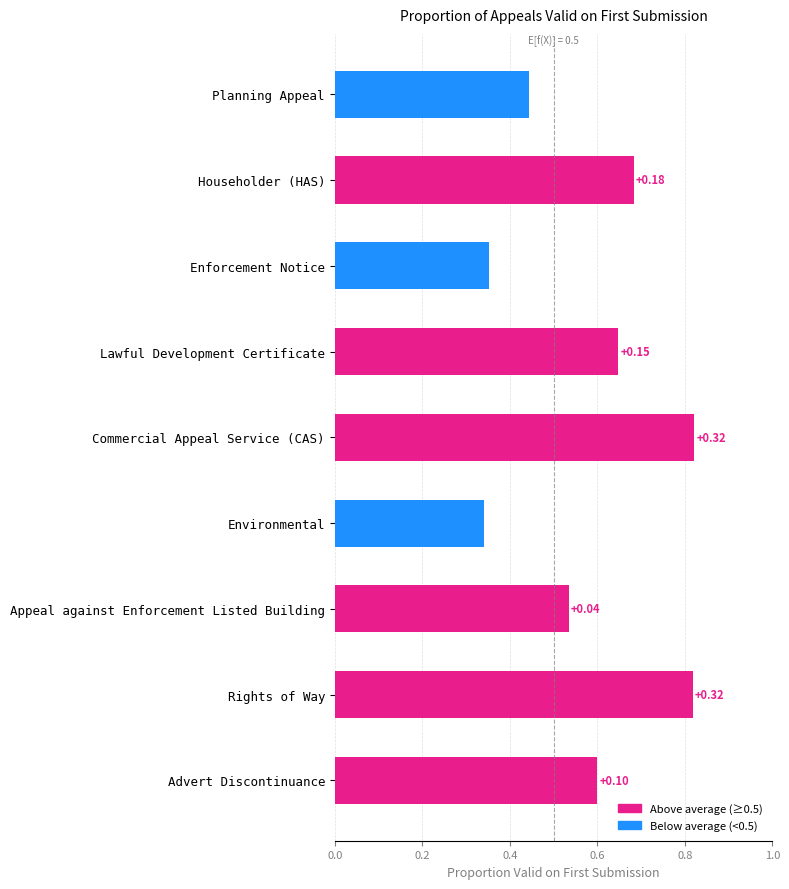

Does the chart contain any negative values?

No